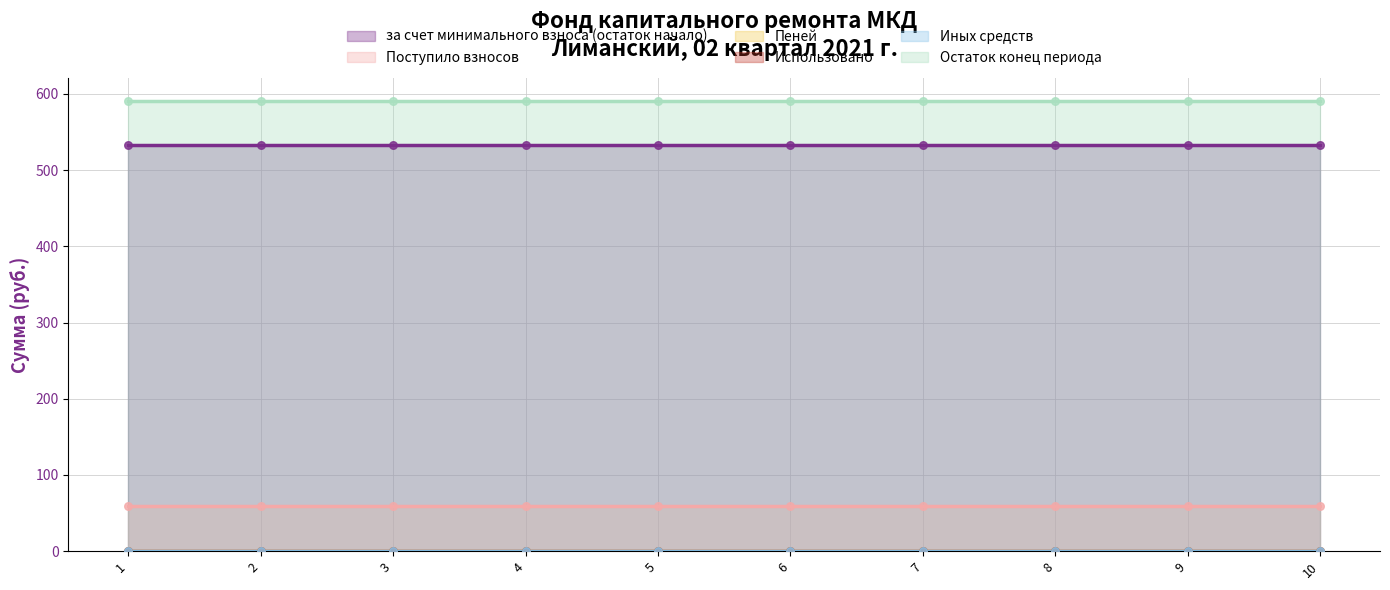

Is the value of за счет минимального взноса (остаток начало) at 3 greater than the value of Остаток конец периода at 5?

No